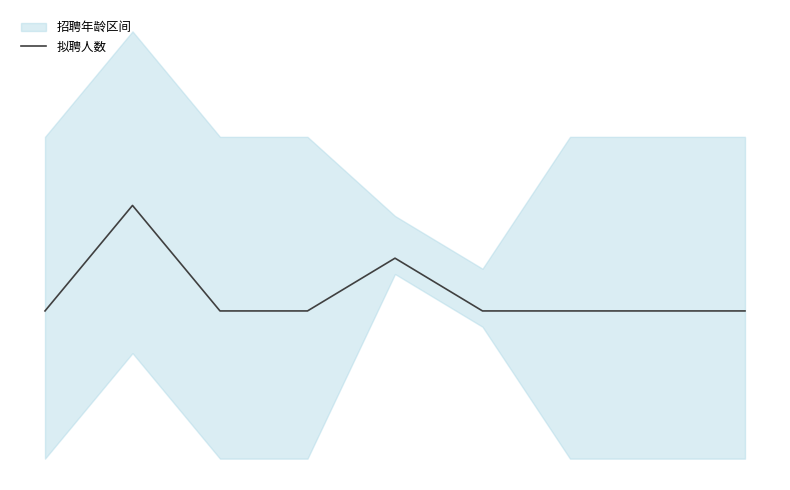

Reading left to right, list all the values displayed in this chart.

1	3	1	1	2	1	1	1	1